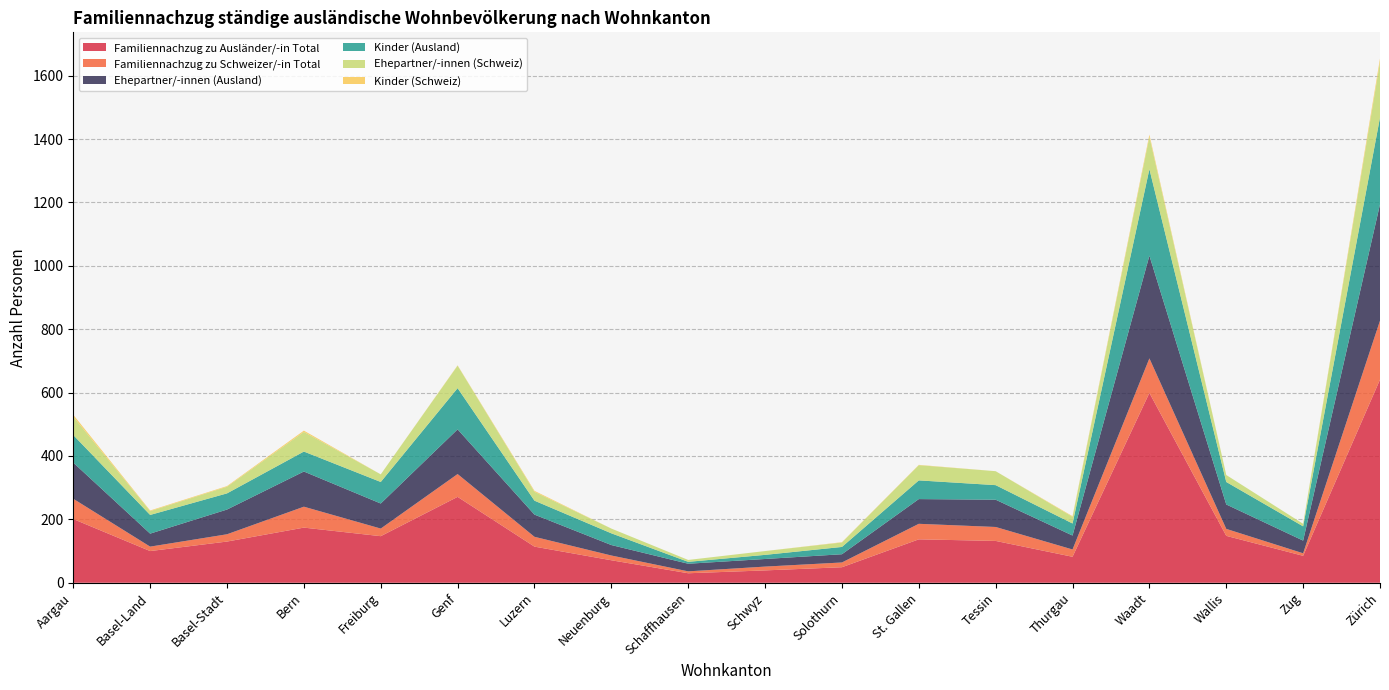

Reading left to right, list all the values displayed in this chart.

Familiennachzug zu Ausländer/-in Total: 201	100	130	174	147	271	114	71	30	39	49	137	132	82	599	148	85	641
Familiennachzug zu Schweizer/-in Total: 64	14	23	66	24	72	31	15	6	12	15	49	44	23	109	22	8	186
Ehepartner/-innen (Ausland): 114	41	78	111	79	141	70	33	24	24	26	78	86	44	324	77	40	367
Kinder (Ausland): 87	59	51	63	68	130	44	37	6	13	23	59	46	38	273	71	45	274
Ehepartner/-innen (Schweiz): 58	12	21	62	24	71	28	15	6	12	14	48	44	21	102	22	8	175
Kinder (Schweiz): 6	2	2	4	0	1	3	0	0	0	1	1	0	2	7	0	0	11